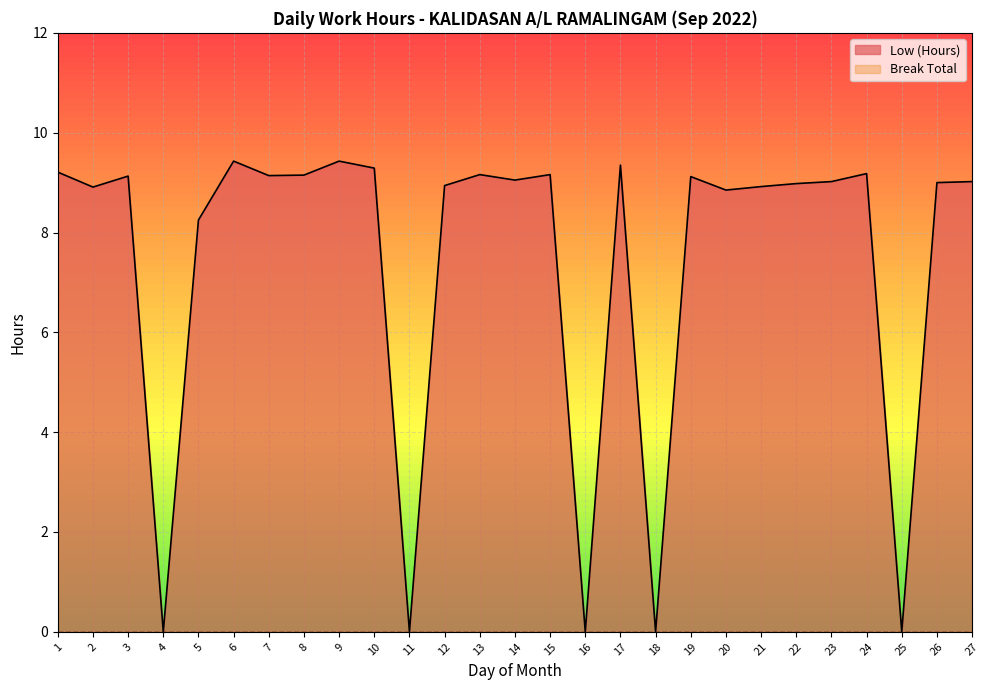

Reading right to left, what are all the values shown in this chart?

9.0	9.0	0.0	9.2	9.0	9.0	8.9	8.8	9.1	0.0	9.3	0.0	9.2	9.1	9.2	8.9	0.0	9.3	9.4	9.2	9.1	9.4	8.2	0.0	9.1	8.9	9.2